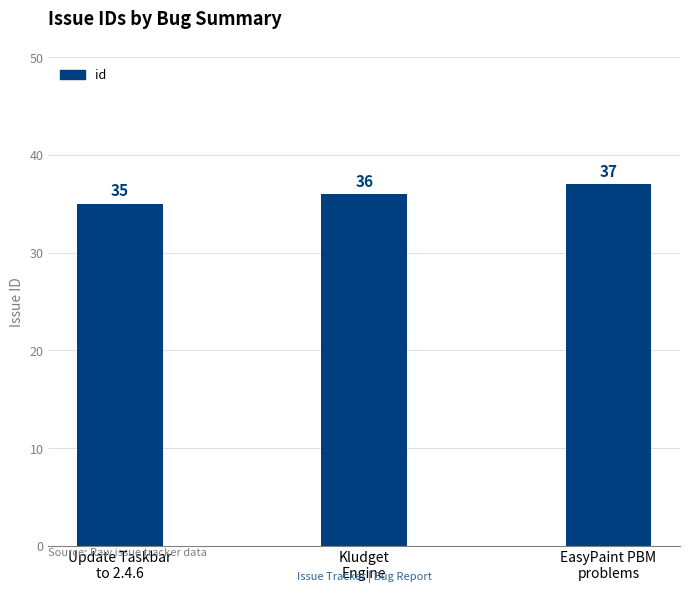

What is the difference between the values at EasyPaint PBM
problems and Update Taskbar
to 2.4.6?

2